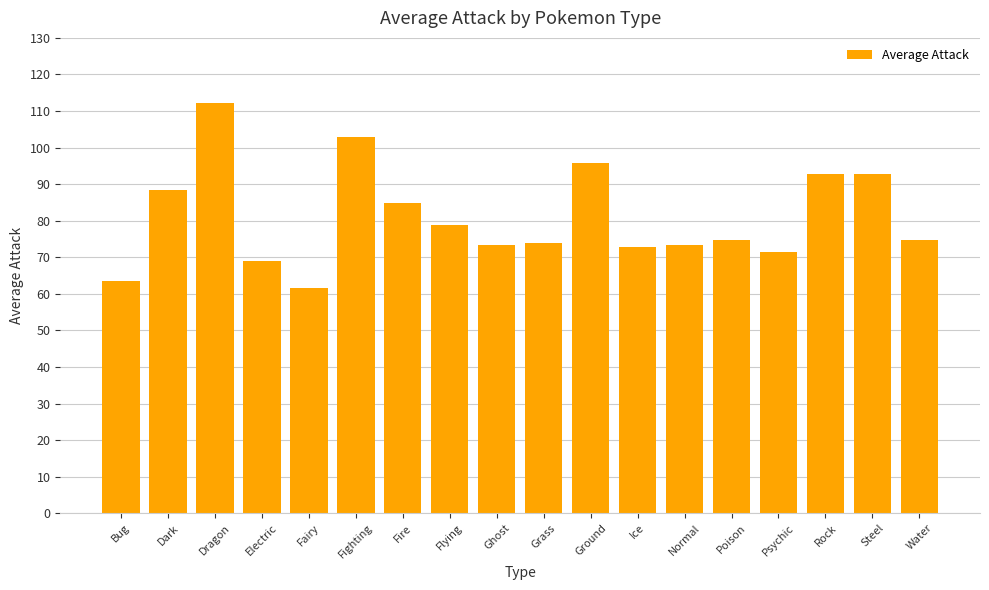

The chart shows a value of 61.5 at Fairy. True or false?

True